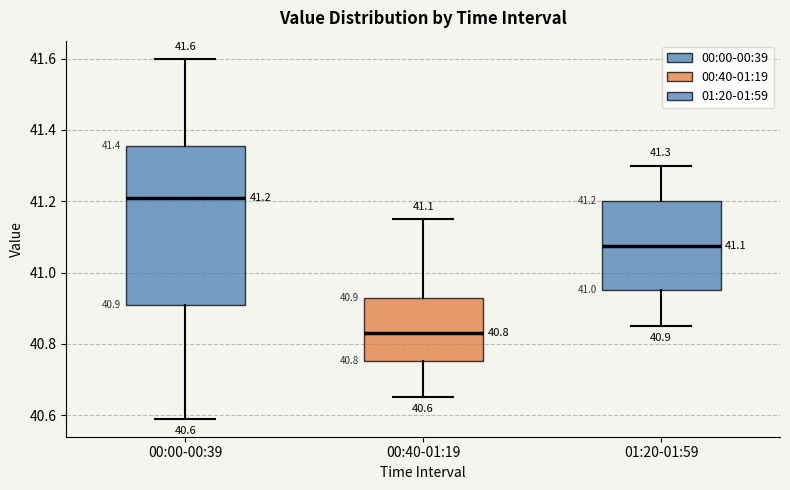

Which box's median line is the lowest?

00:40-01:19